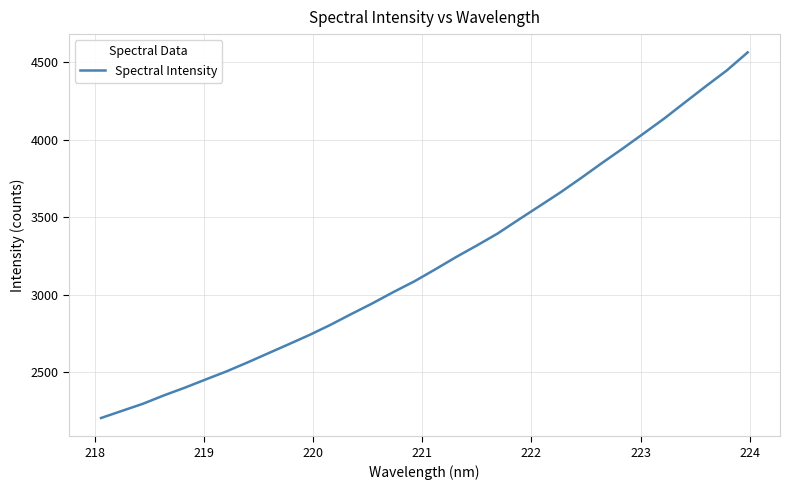

How many series are shown in this chart?

1